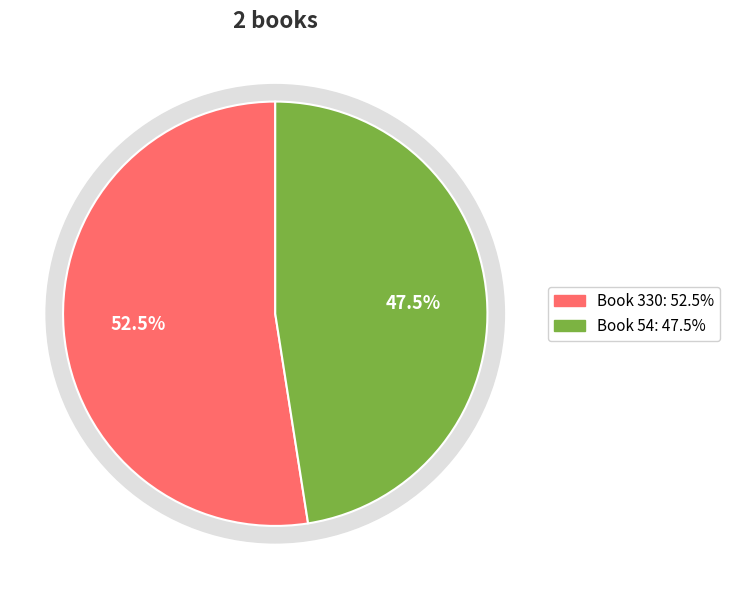

What portion of the pie excludes 330?

47.5%